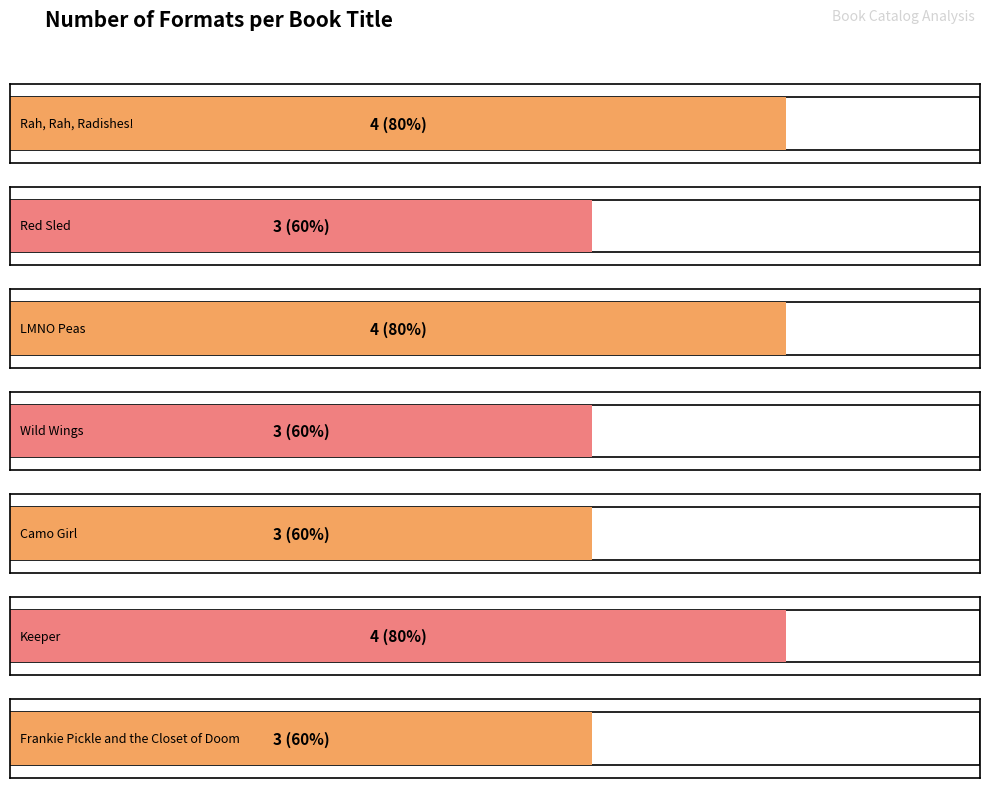

List the labels in order of value, smallest first.

Red Sled, Wild Wings, Camo Girl, Frankie Pickle and the Closet of Doom, Rah, Rah, Radishes!, LMNO Peas, Keeper